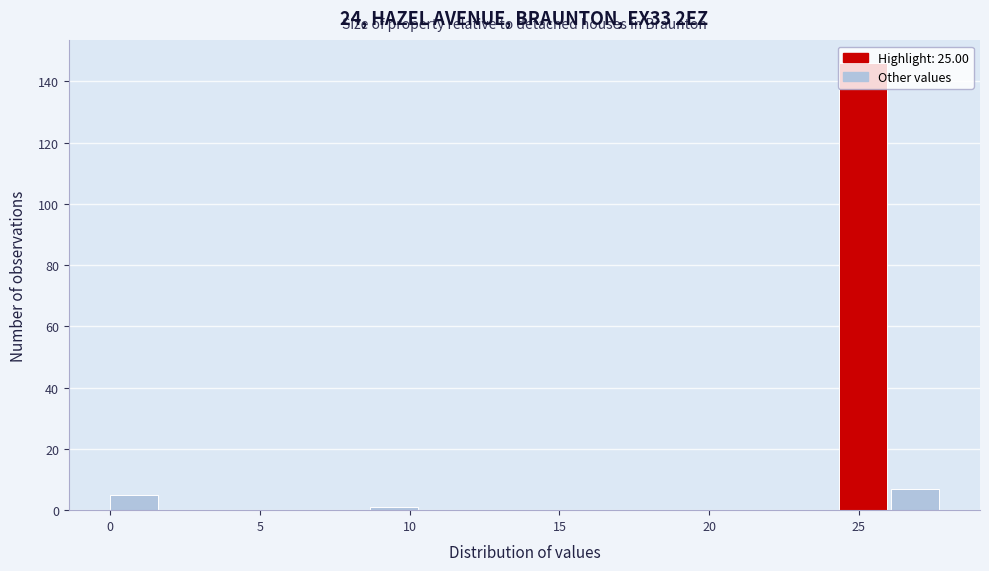

Around what value on the x-axis is the tallest bar? Give the approximate position of its centre, as read against the axis.

25.0